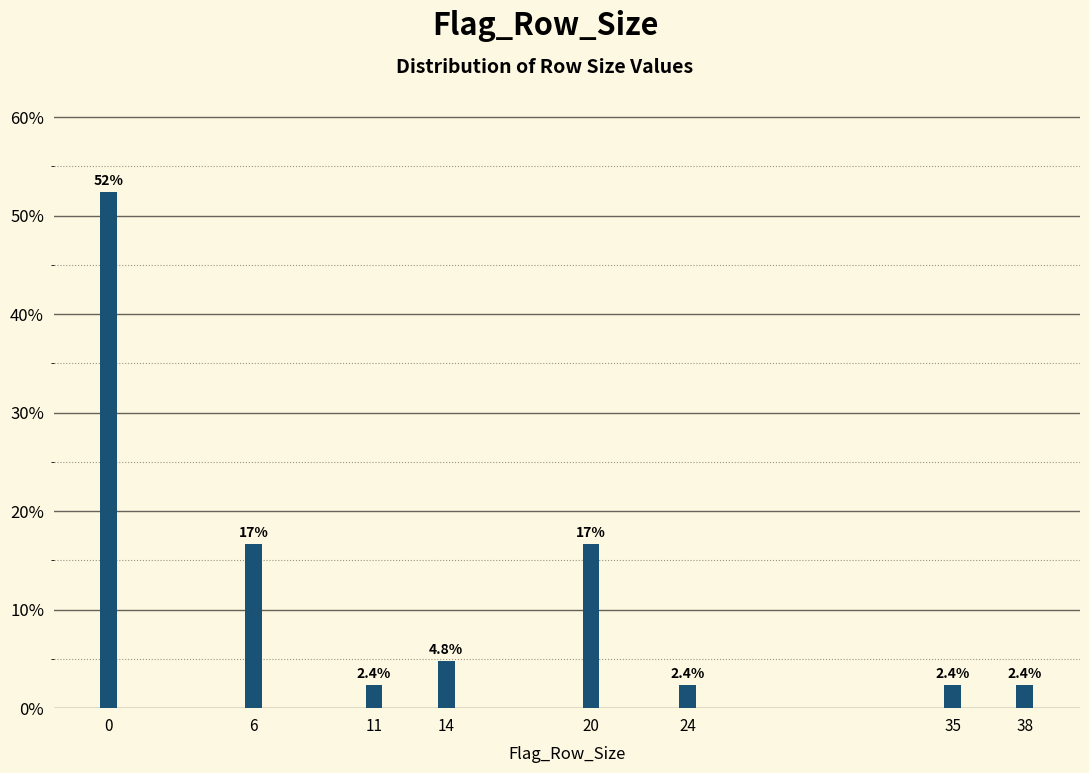

Reading left to right, extract all data points from this chart.

52.4	16.7	2.4	4.8	16.7	2.4	2.4	2.4